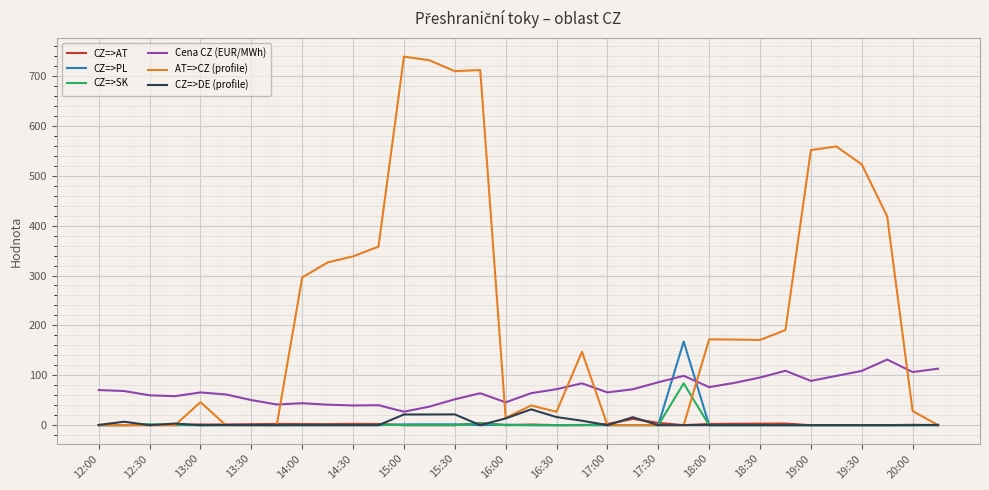

Which series ends up on top after the final intersection of Cena CZ (EUR/MWh) and AT=>CZ (profile)?

Cena CZ (EUR/MWh)